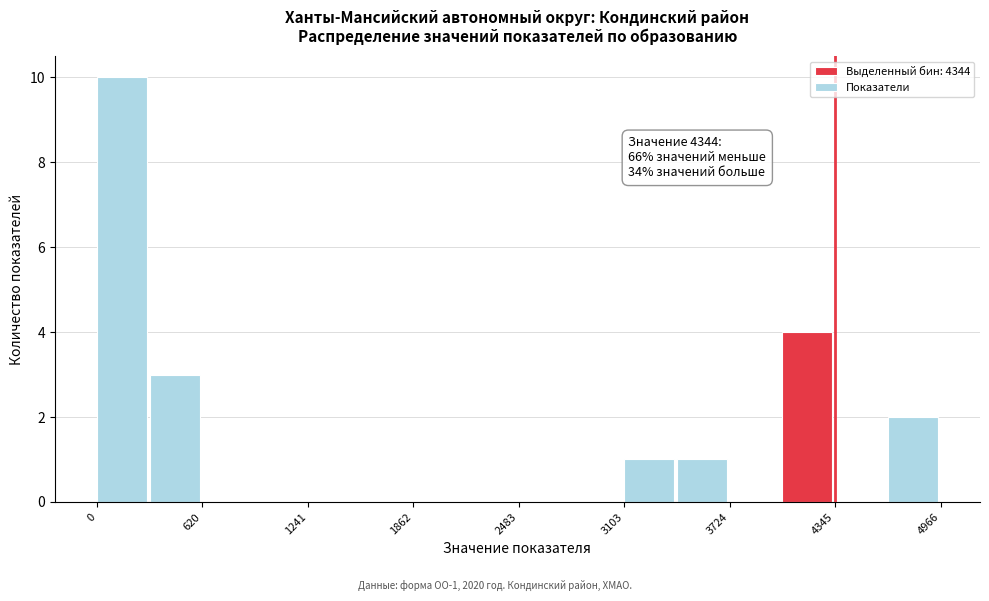

Read against the x-axis, roughly where is the centre of the tallest bar?

100